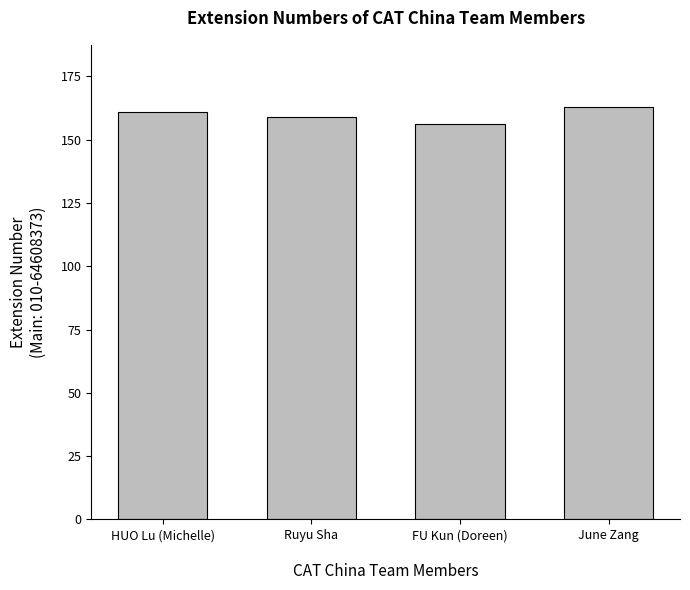

Between June Zang and HUO Lu (Michelle), which is larger?

June Zang